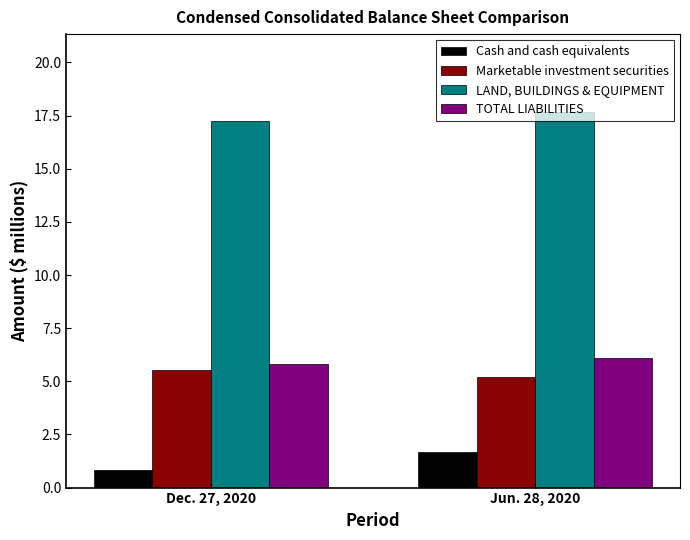

At which category is the sum across all series the highest?

Jun. 28, 2020